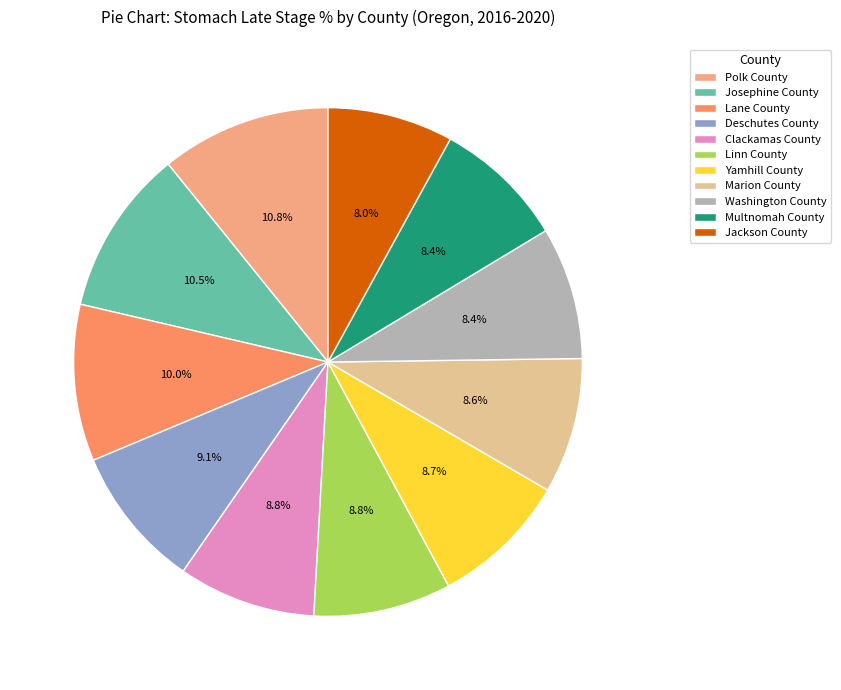

What portion of the pie excludes Clackamas County?

91.2%